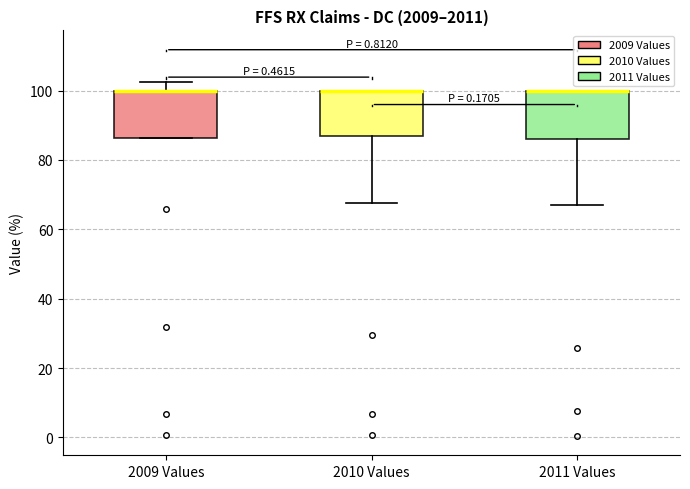

Reading left to right, transcribe this box plot: for each box, give where its median line is, the range the box spans, and where its two whiskers end, as read against the y-axis. The values are not printed on the chart, so give them approximately, as read against the axis.

2009 Values: median 100 (drawn on the box's upper edge), box 86 to 100, whiskers 86 to 102
2010 Values: median 100 (drawn on the box's upper edge), box 86 to 100, whiskers 68 to 100
2011 Values: median 100 (drawn on the box's upper edge), box 86 to 100, whiskers 68 to 100